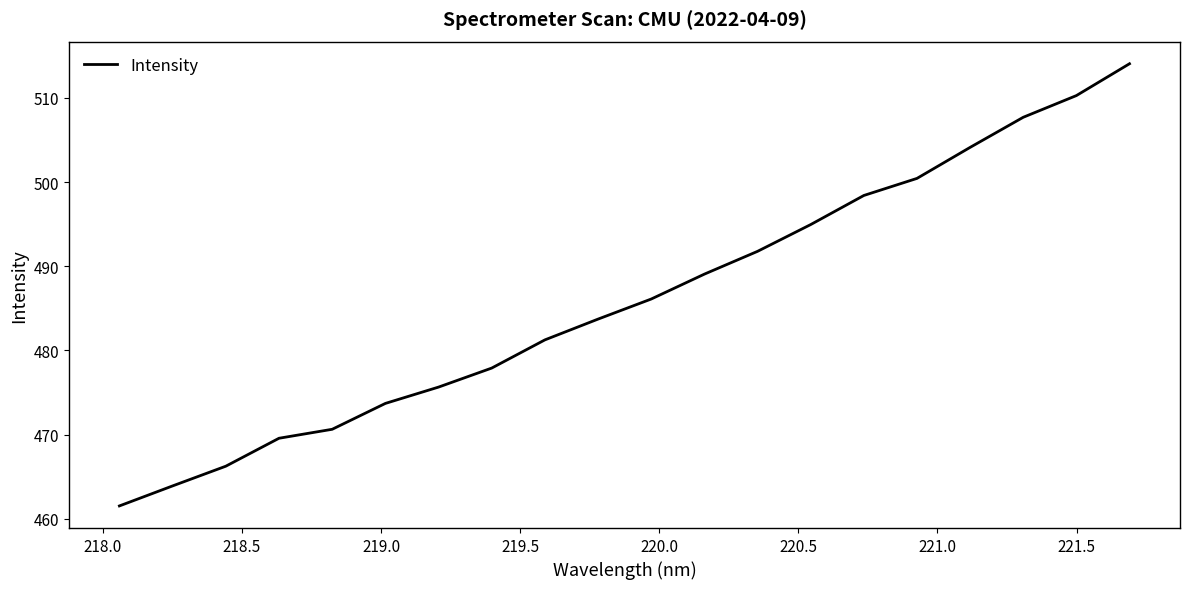

What is the smallest value displayed?

461.5